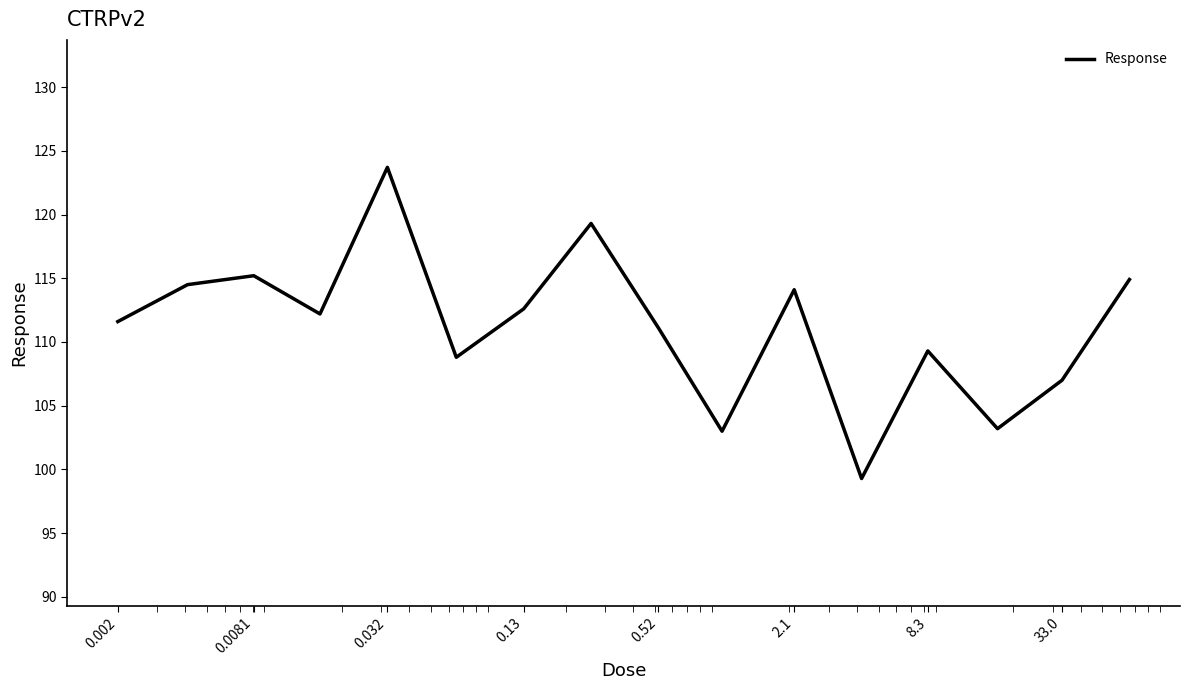

How many lines are shown in the chart?

1